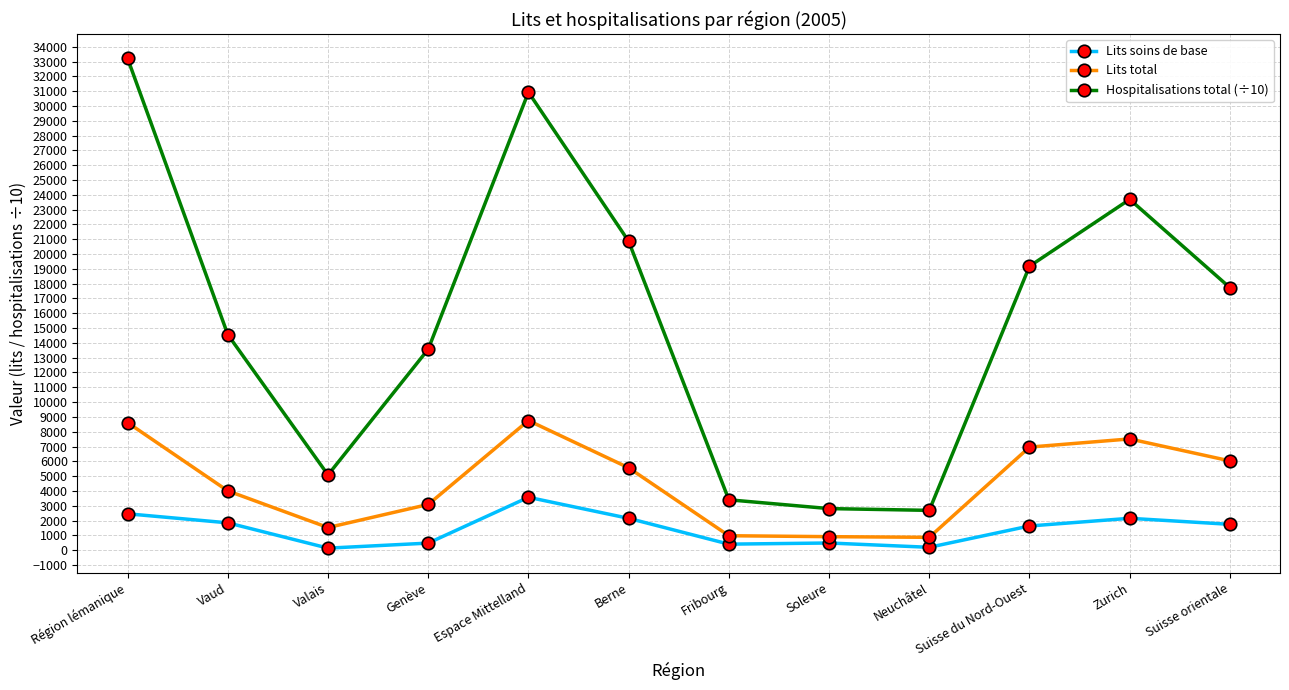

Rank the series by their average value, from lowest to highest.

Lits soins de base, Lits total, Hospitalisations total (÷10)